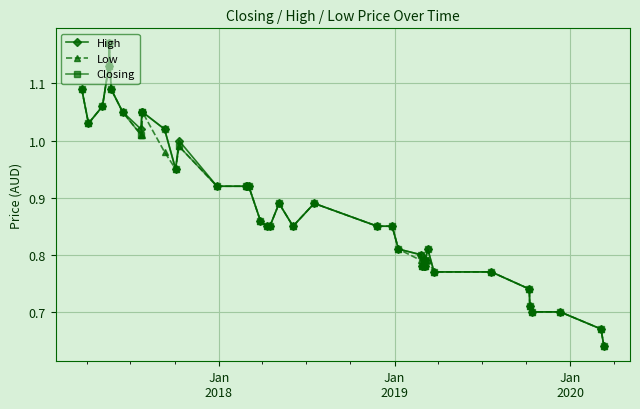

True or false: High has more than 1 points higher than both neighbors.

True